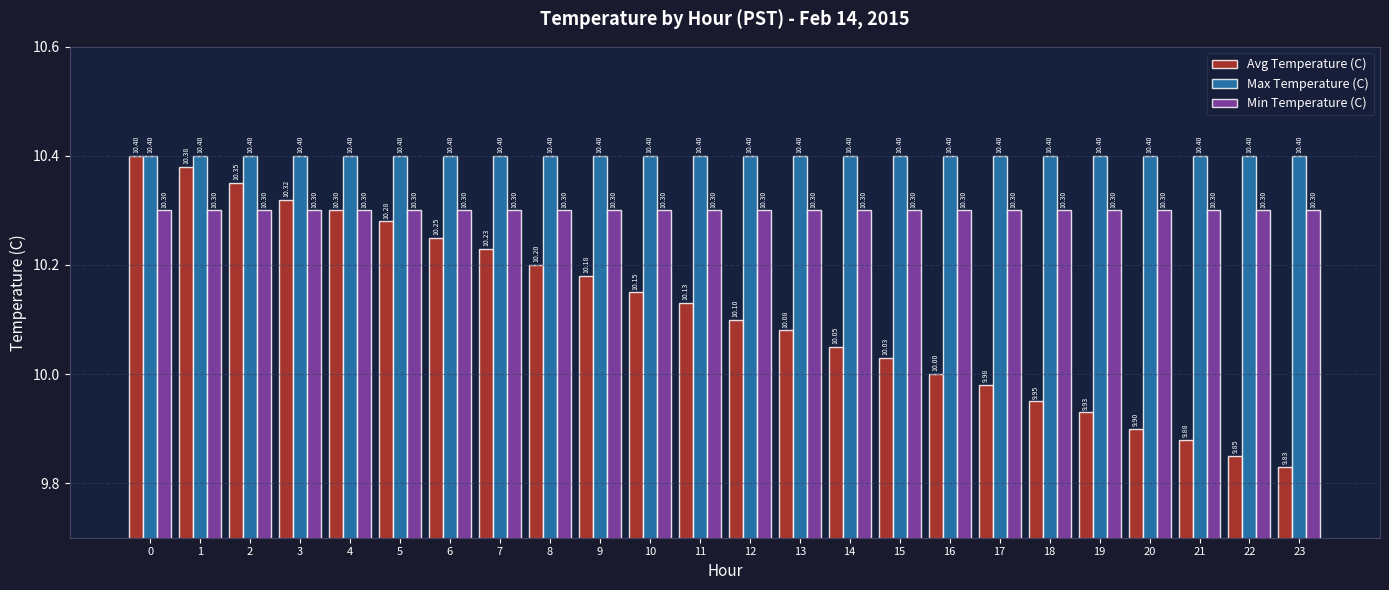

Rank the series by their average value, from highest to lowest.

Max Temperature (C), Min Temperature (C), Avg Temperature (C)